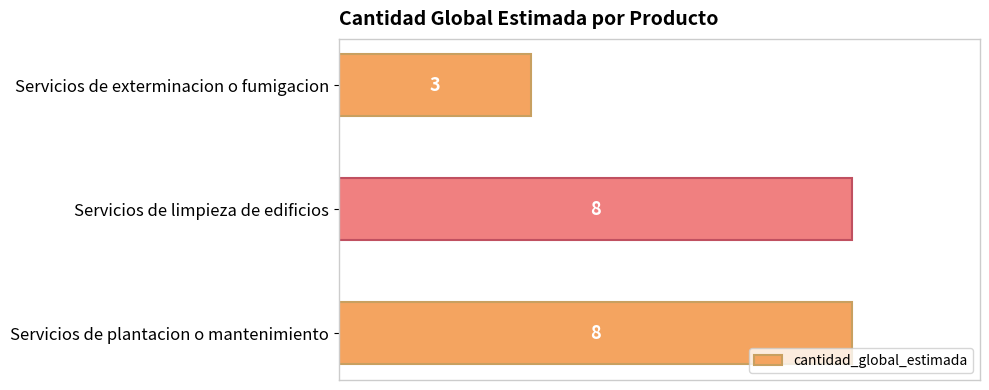

What is the greatest value displayed?

8